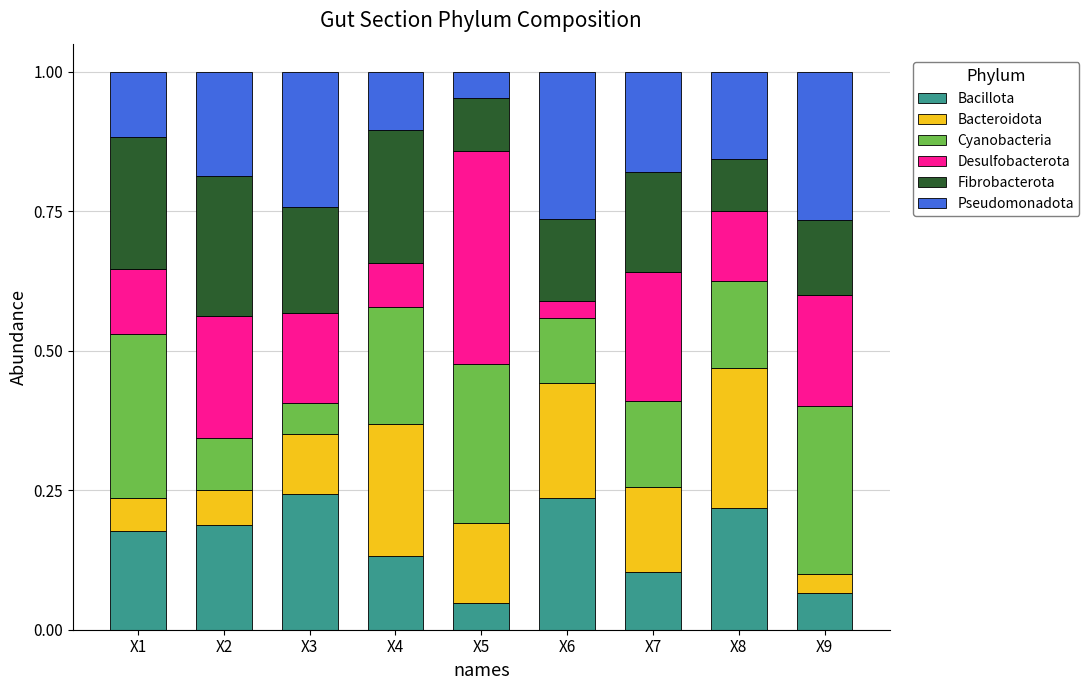

Is it true that Bacillota equals 0.1 at X5?

False